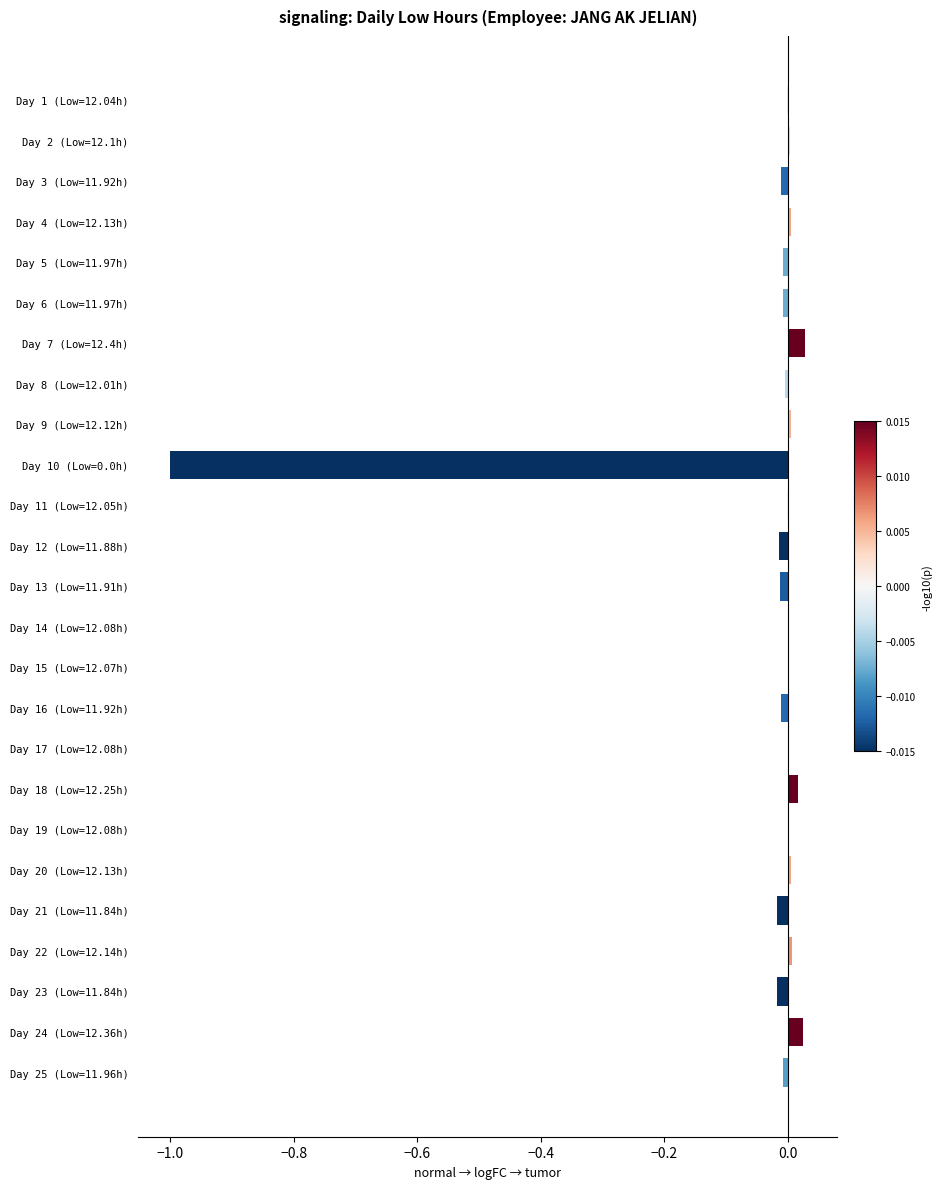

What is the sum of all values?

-1.0